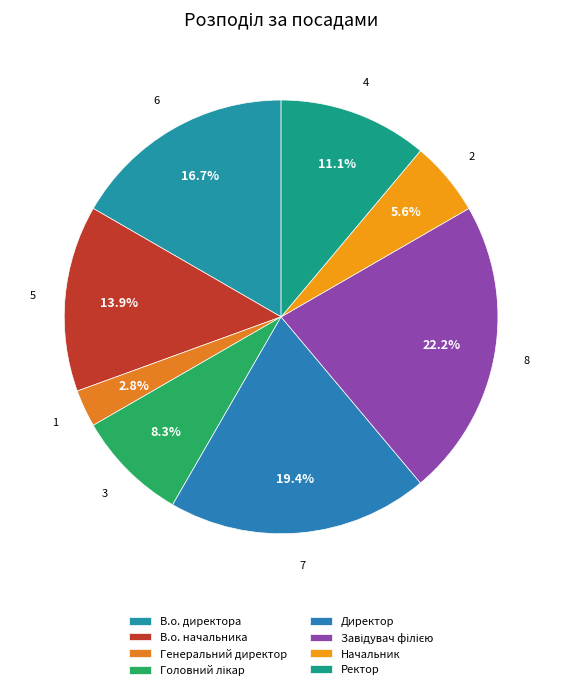

How many slices are in this pie chart?

8